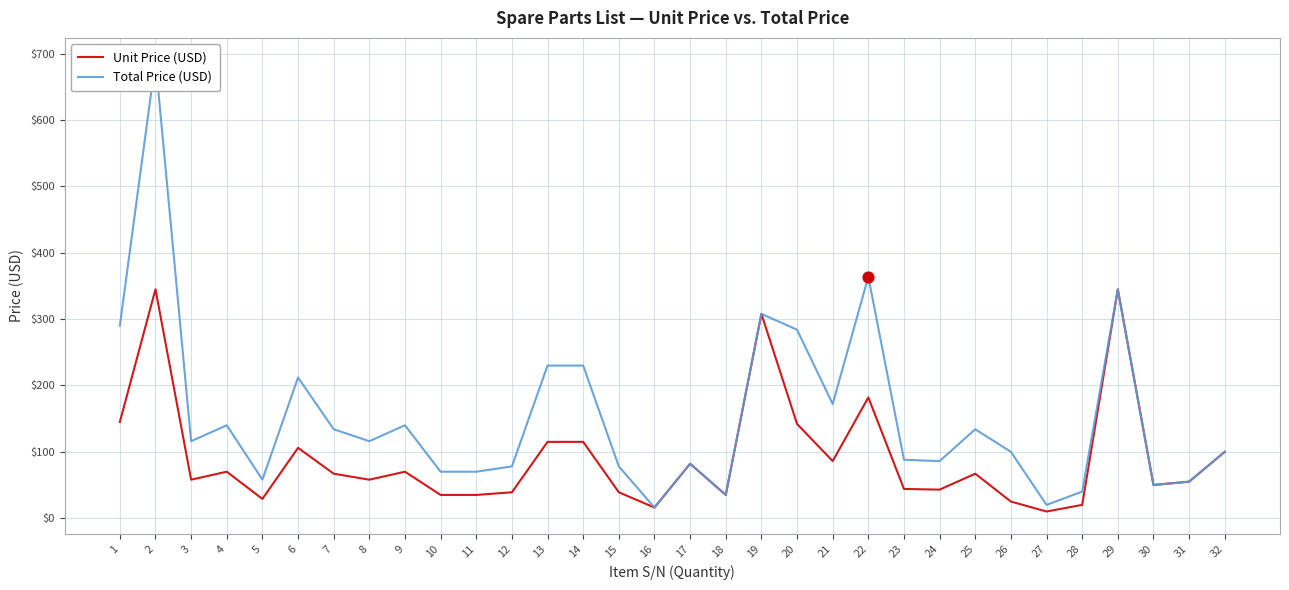

What are all the series names shown in the legend?

Unit Price (USD), Total Price (USD)